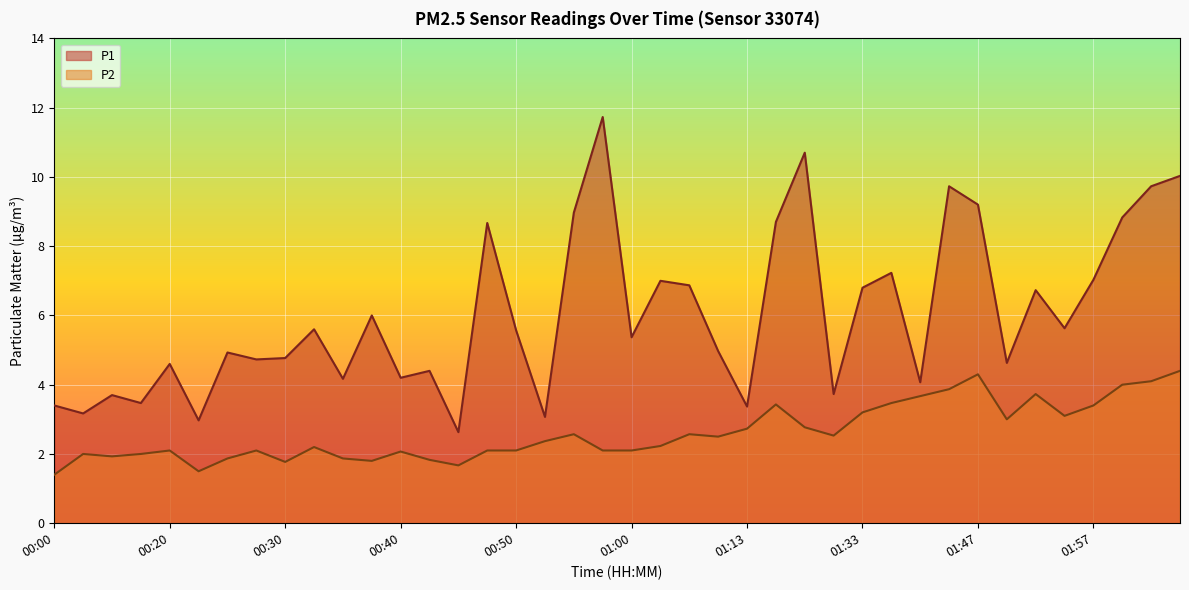

Which series has the widest spread of values?

P1